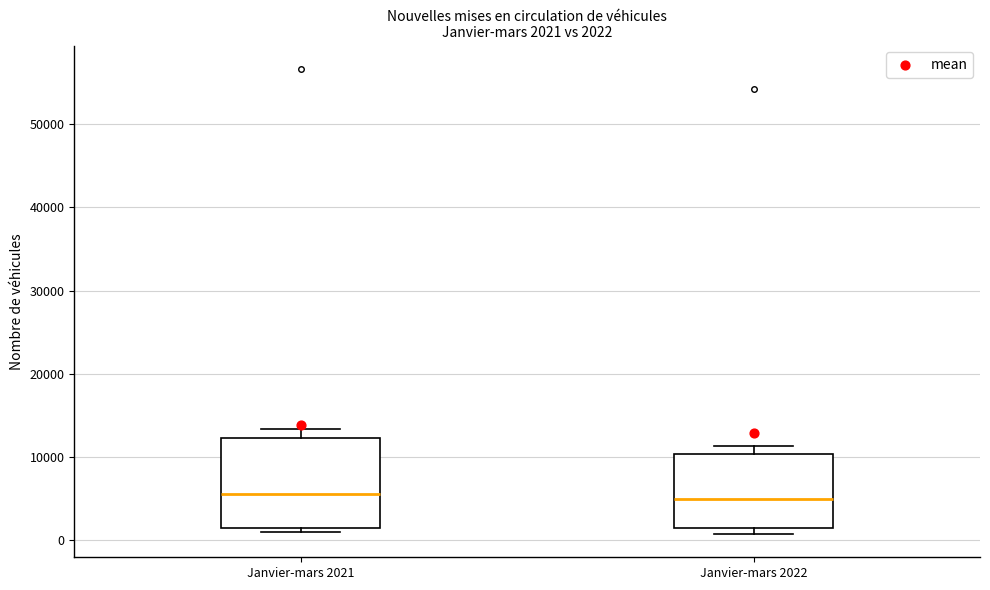

Which box is the tallest, from its lower edge to its upper edge?

Janvier-mars 2021